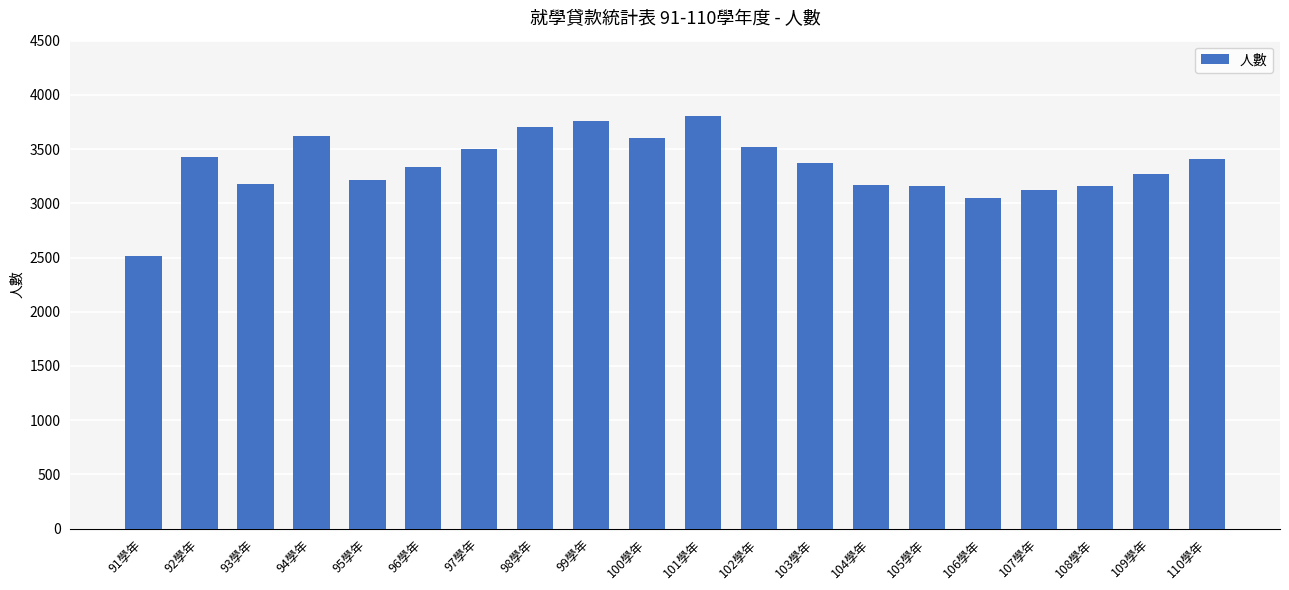

Approximately how many times larger is the value at 99學年 compared to 98學年?

1.0